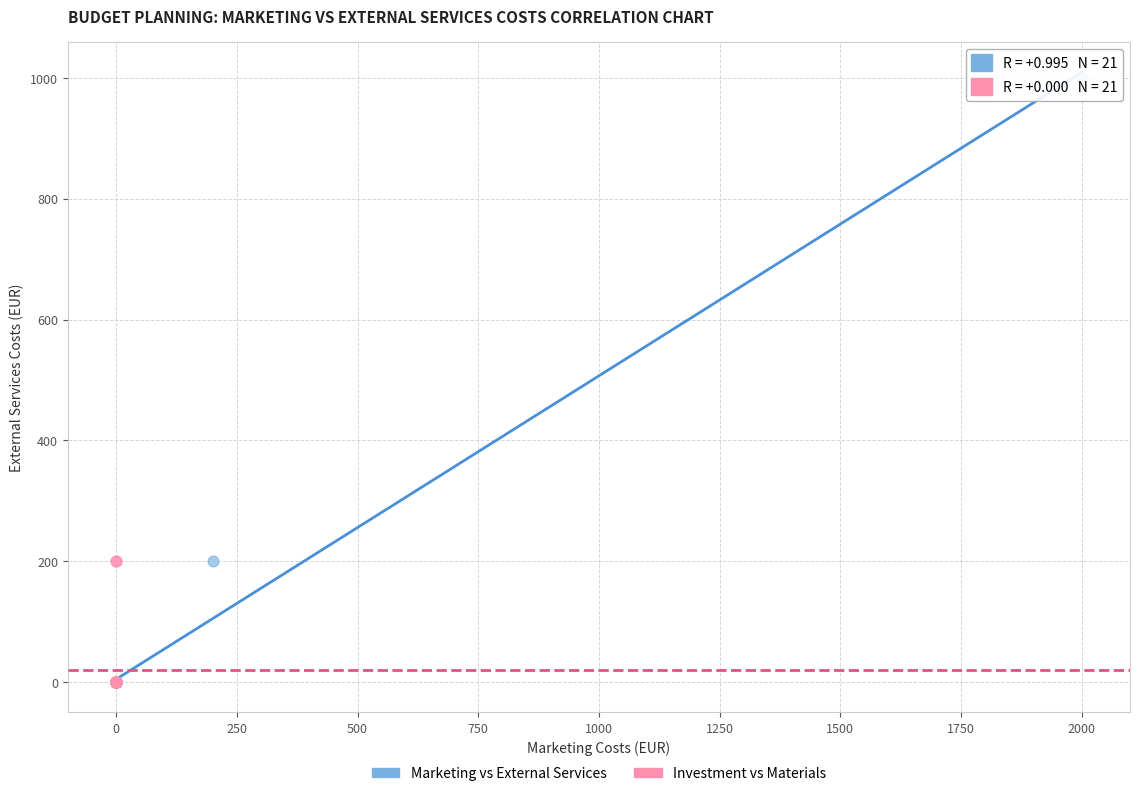

What are all the series names shown in the legend?

Marketing vs External Services, Investment vs Materials